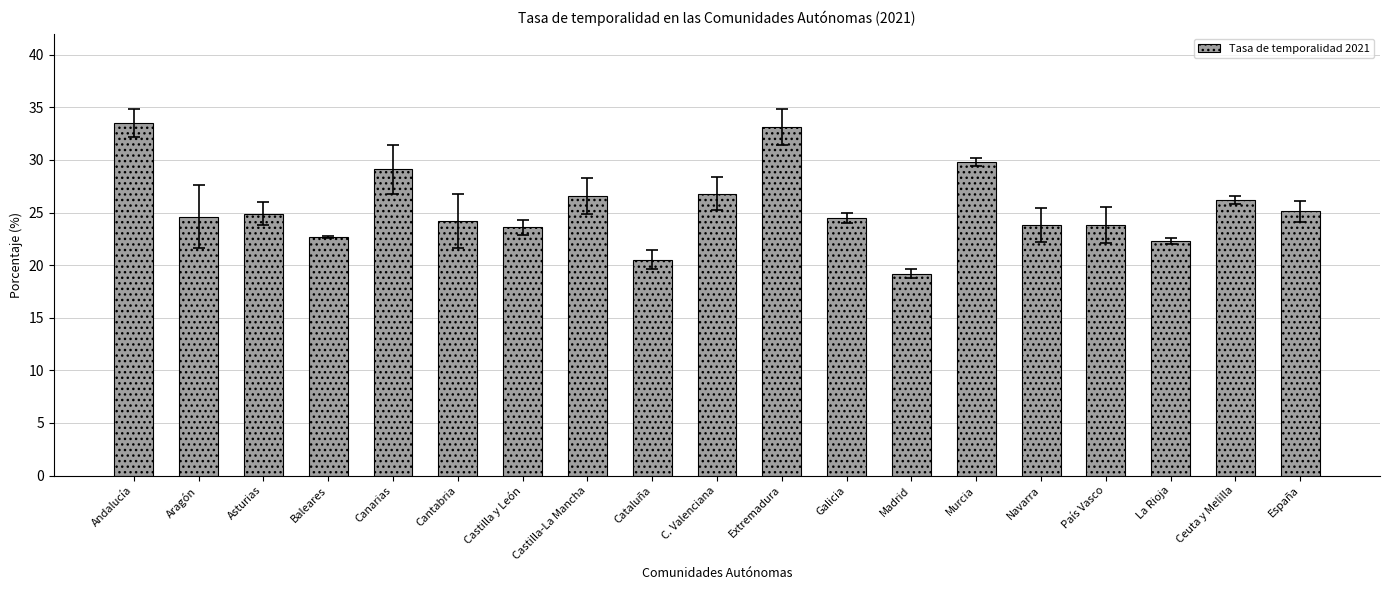

What is the approximate value at Navarra?

23.8